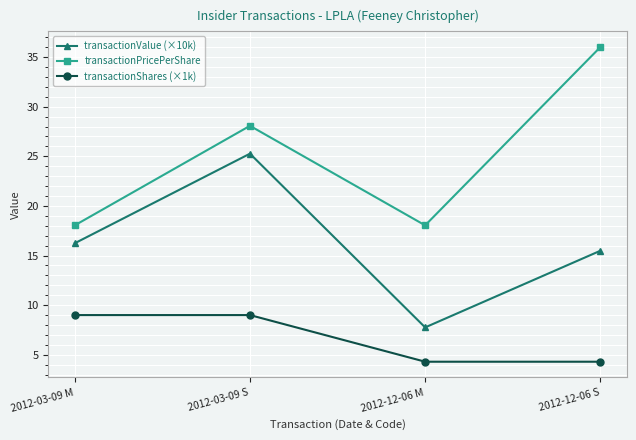

True or false: transactionShares (×1k) and transactionValue (×10k) cross at least once.

False